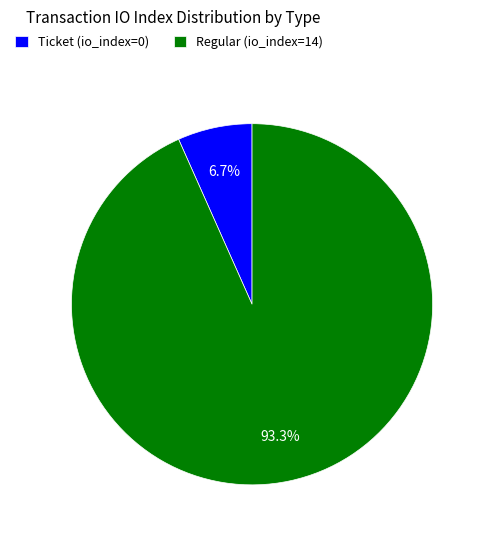

True or false: Regular (io_index=14) accounts for 87% of the total.

False